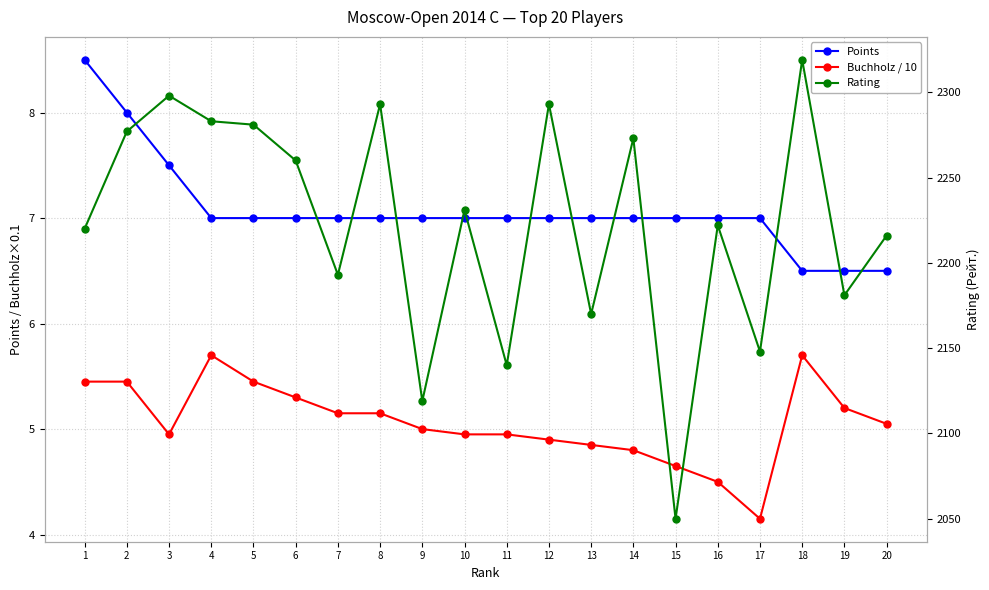

Where is Points nearest to the value 7?

4